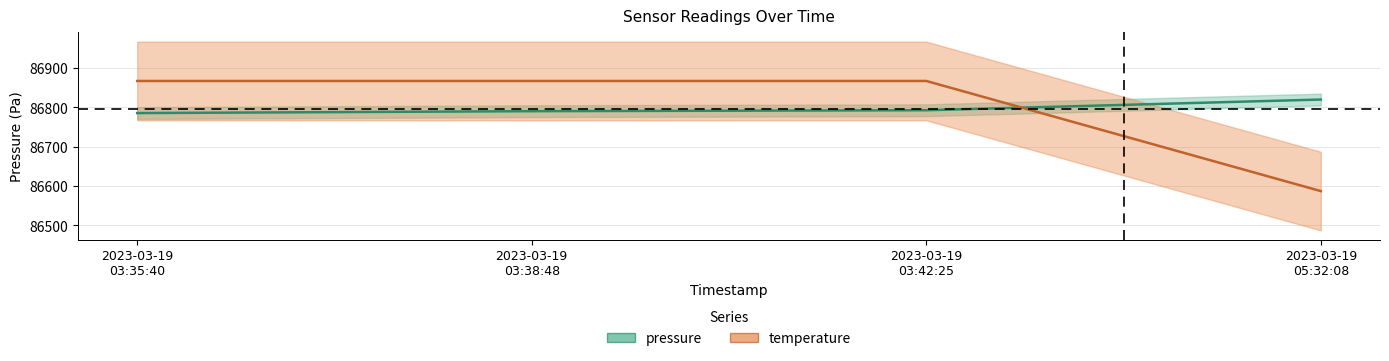

Reading right to left, extract all data points from this chart.

pressure: 86819.8	86792.6	86790.2	86785.4
temperature: 86587.0	86867.0	86867.0	86867.0